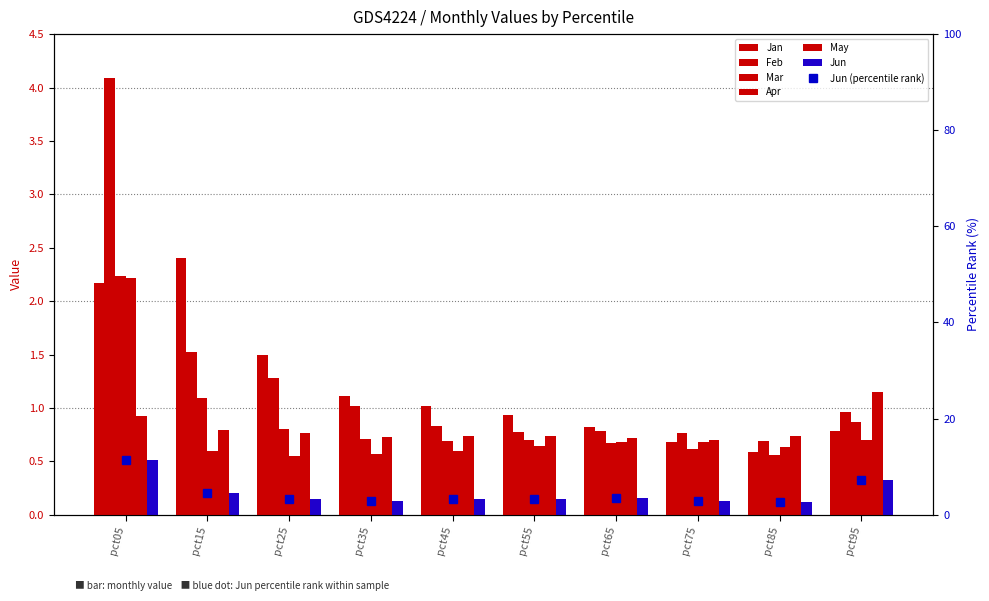

How many bars are there in total?

60